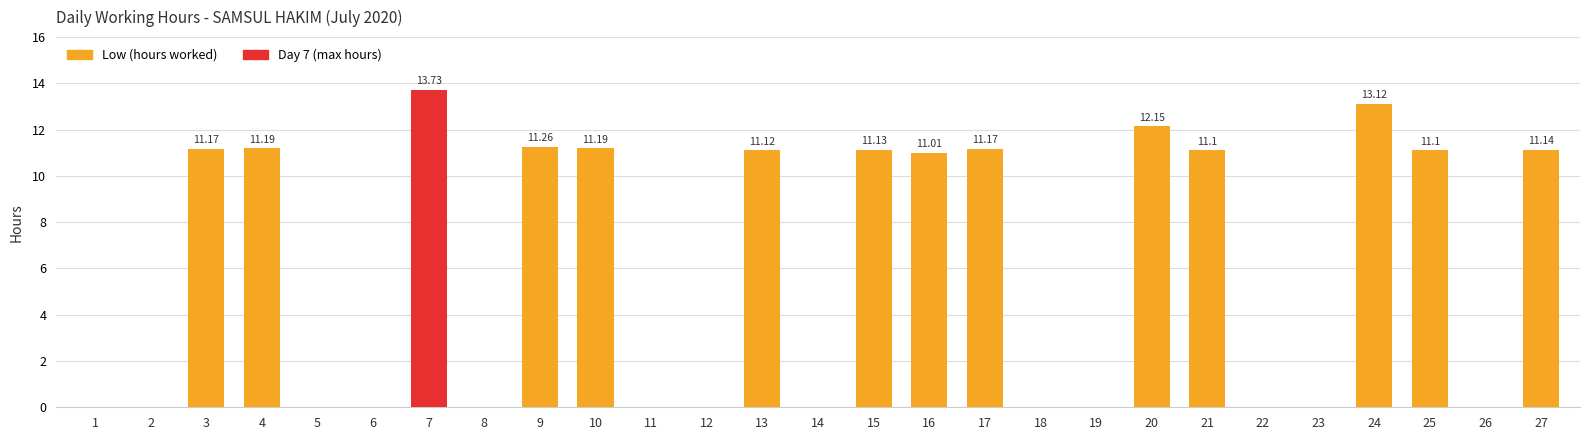

How many distinct data groups are displayed?

1